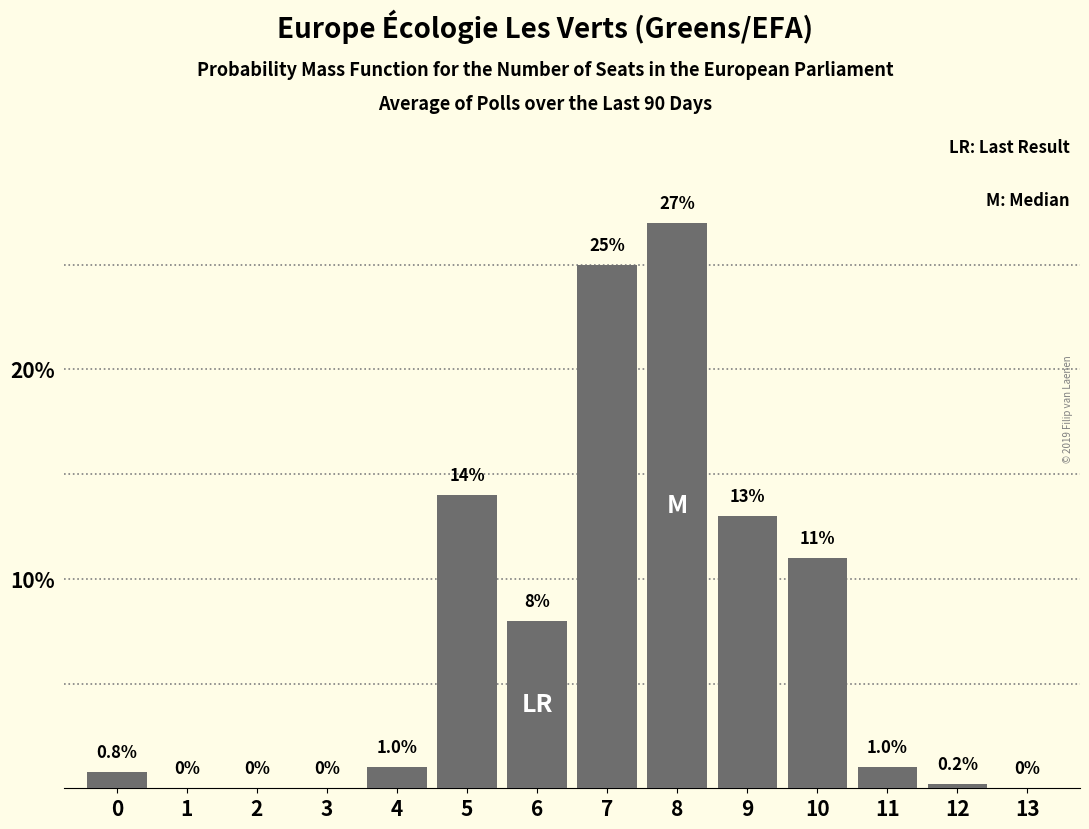

Reading left to right, list all the values displayed in this chart.

0=0.8	1=0.0	2=0.0	3=0.0	4=1.0	5=14.0	6=8.0	7=25.0	8=27.0	9=13.0	10=11.0	11=1.0	12=0.2	13=0.0